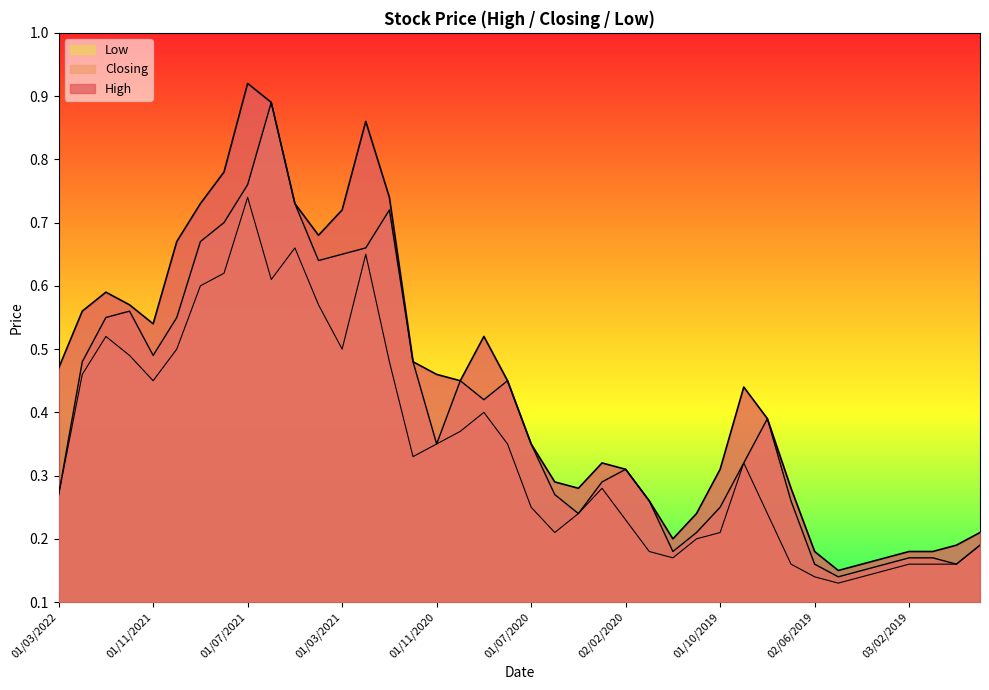

What is the difference between the second highest and minimum values in the High series?

0.7